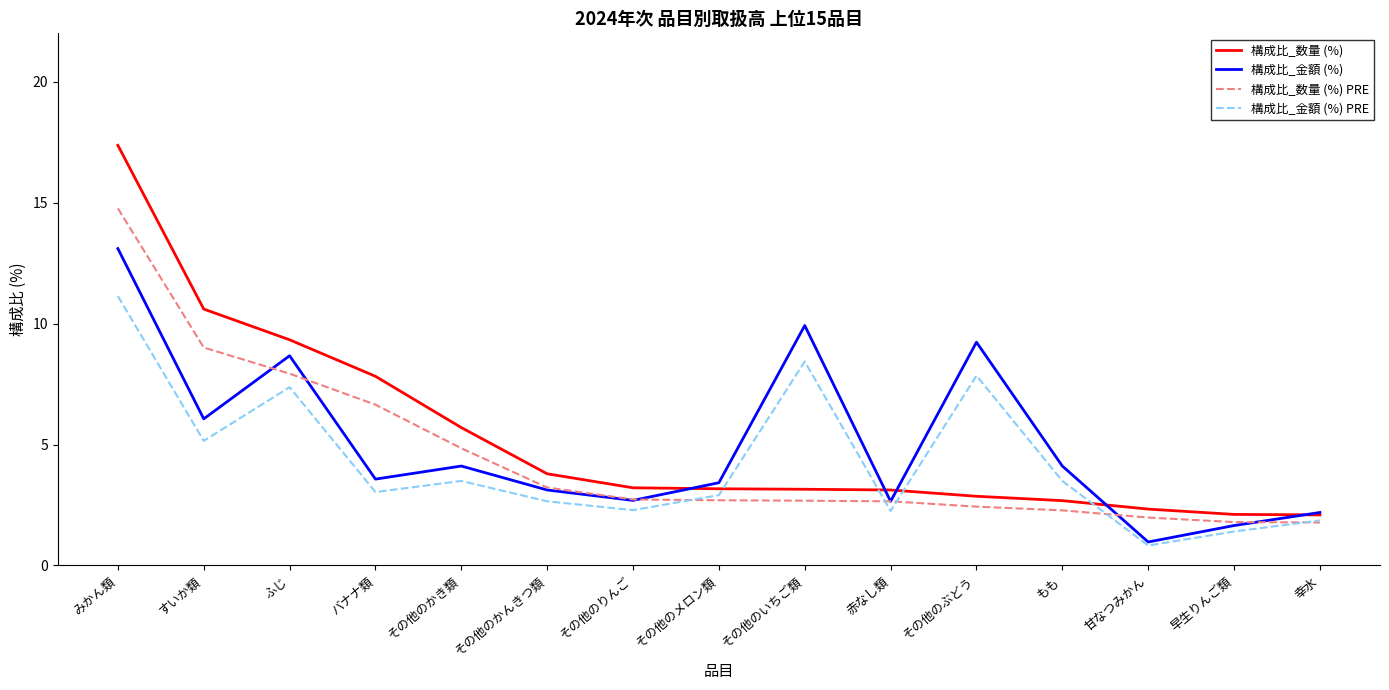

What is the sum of the 構成比_金額 (%) values at 甘なつみかん and すいか類?

7.0